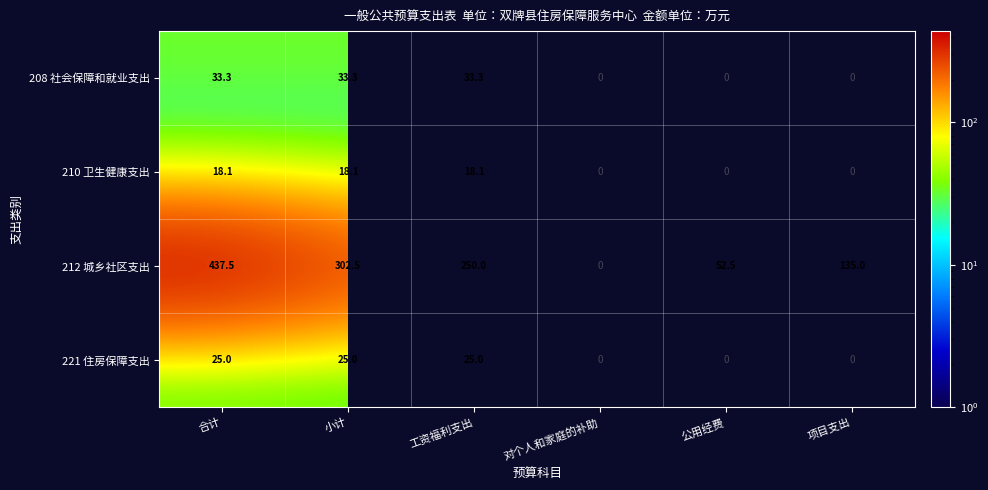

True or false: 221 住房保障支出 has a value of 25.0 at 小计.

True